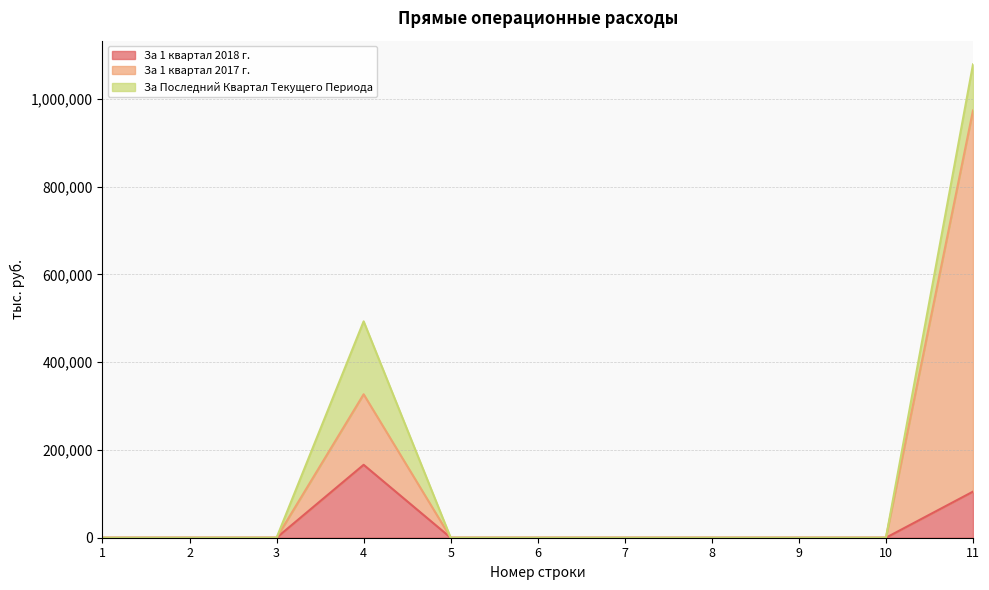

What is the highest value of the За 1 квартал 2018 г. series?

166123.4